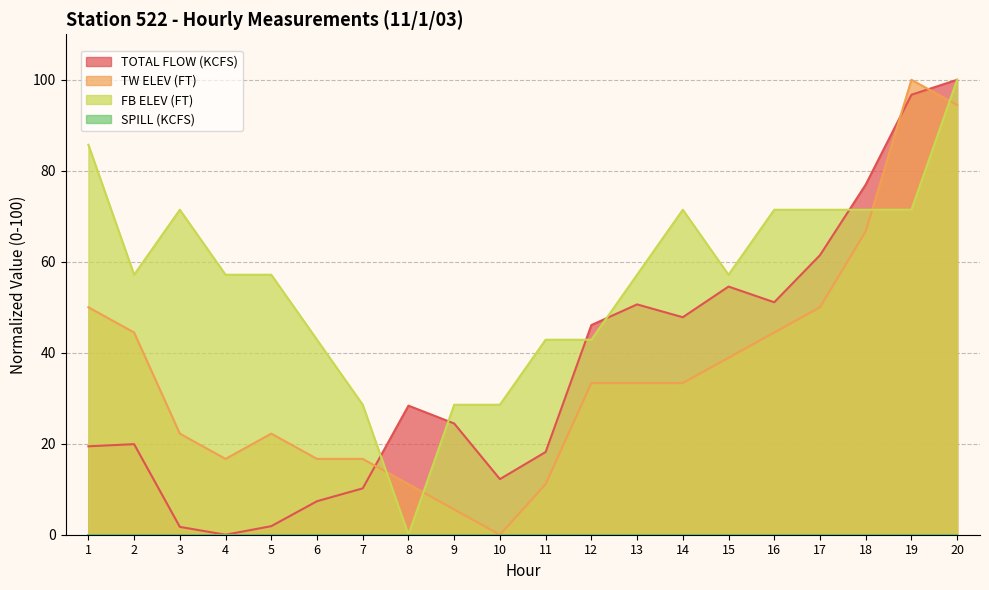

How many distinct data groups are displayed?

4